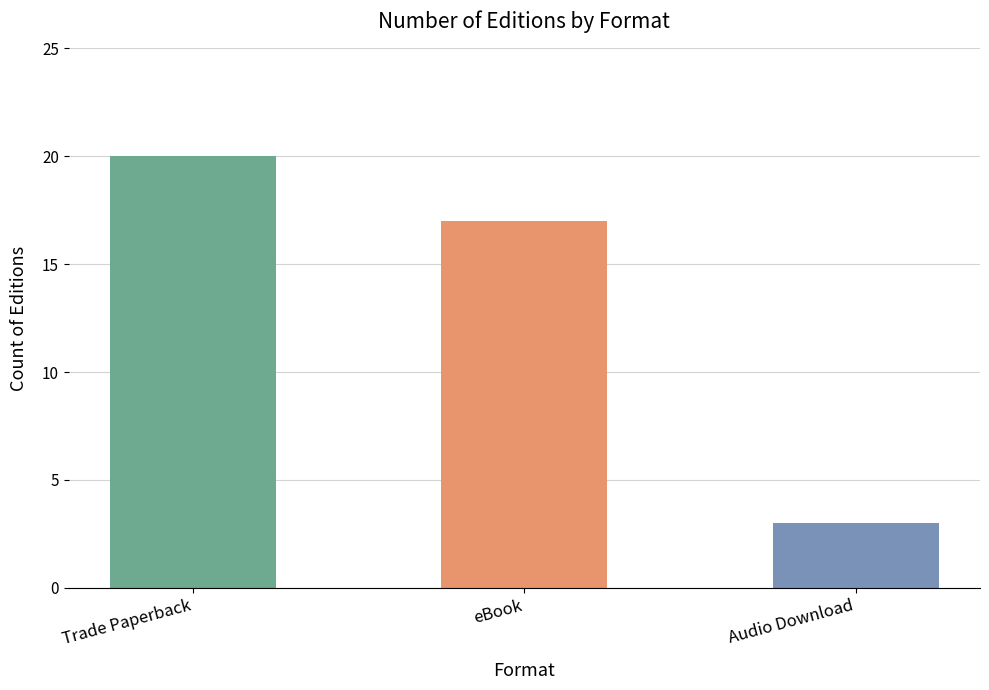

Rank the categories by value from highest to lowest.

Trade Paperback, eBook, Audio Download